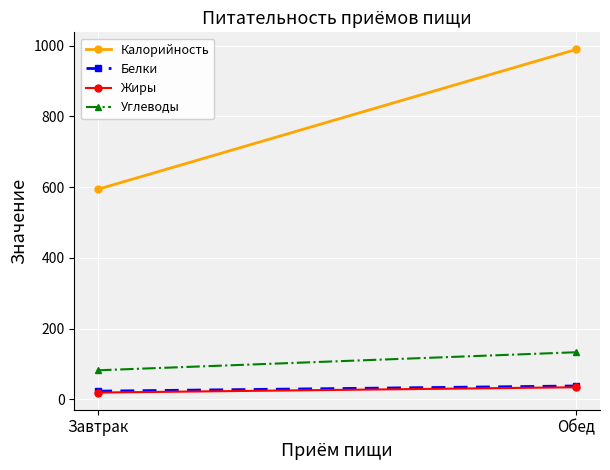

What are all the series names shown in the legend?

Калорийность, Белки, Жиры, Углеводы